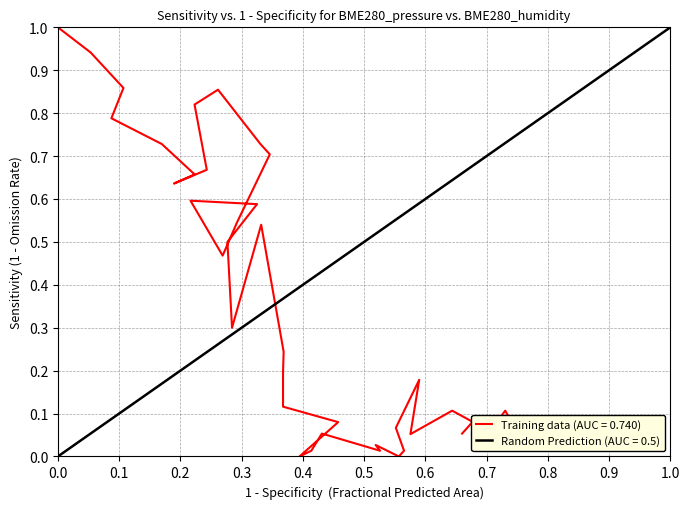

Where is the first local maximum?

0.9